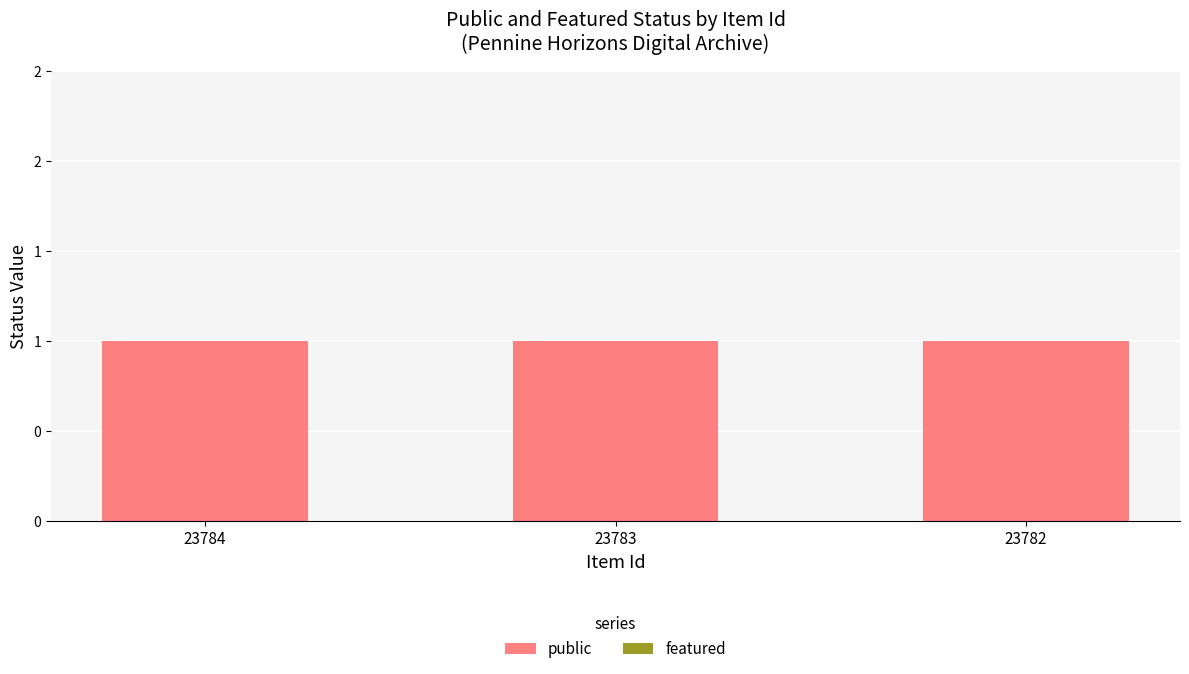

What is the maximum value shown in the chart?

1